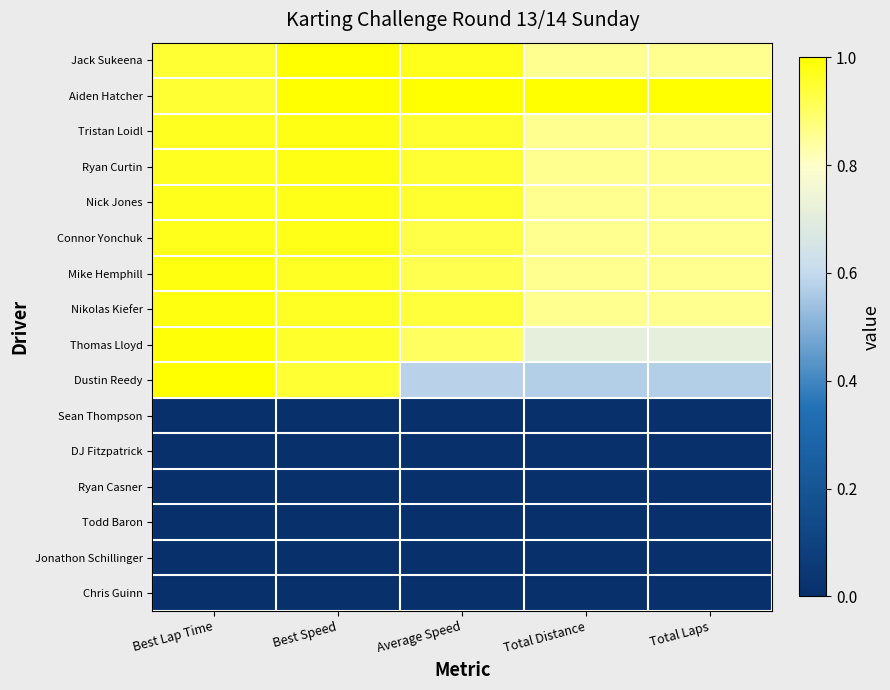

Reading left to right, what are all the values shown in this chart?

Jack Sukeena: Best Lap Time=0.9	Best Speed=1.0	Average Speed=1.0	Total Distance=0.9	Total Laps=0.9
Aiden Hatcher: Best Lap Time=0.9	Best Speed=1.0	Average Speed=1.0	Total Distance=1.0	Total Laps=1.0
Tristan Loidl: Best Lap Time=1.0	Best Speed=1.0	Average Speed=1.0	Total Distance=0.9	Total Laps=0.9
Ryan Curtin: Best Lap Time=1.0	Best Speed=1.0	Average Speed=0.9	Total Distance=0.9	Total Laps=0.9
Nick Jones: Best Lap Time=1.0	Best Speed=1.0	Average Speed=0.9	Total Distance=0.9	Total Laps=0.9
Connor Yonchuk: Best Lap Time=1.0	Best Speed=1.0	Average Speed=0.9	Total Distance=0.9	Total Laps=0.9
Mike Hemphill: Best Lap Time=1.0	Best Speed=1.0	Average Speed=0.9	Total Distance=0.9	Total Laps=0.9
Nikolas Kiefer: Best Lap Time=1.0	Best Speed=1.0	Average Speed=0.9	Total Distance=0.9	Total Laps=0.9
Thomas Lloyd: Best Lap Time=1.0	Best Speed=1.0	Average Speed=0.9	Total Distance=0.7	Total Laps=0.7
Dustin Reedy: Best Lap Time=1.0	Best Speed=0.9	Average Speed=0.6	Total Distance=0.6	Total Laps=0.6
Sean Thompson: Best Lap Time=0.0	Best Speed=0.0	Average Speed=0.0	Total Distance=0.0	Total Laps=0.0
DJ Fitzpatrick: Best Lap Time=0.0	Best Speed=0.0	Average Speed=0.0	Total Distance=0.0	Total Laps=0.0
Ryan Casner: Best Lap Time=0.0	Best Speed=0.0	Average Speed=0.0	Total Distance=0.0	Total Laps=0.0
Todd Baron: Best Lap Time=0.0	Best Speed=0.0	Average Speed=0.0	Total Distance=0.0	Total Laps=0.0
Jonathon Schillinger: Best Lap Time=0.0	Best Speed=0.0	Average Speed=0.0	Total Distance=0.0	Total Laps=0.0
Chris Guinn: Best Lap Time=0.0	Best Speed=0.0	Average Speed=0.0	Total Distance=0.0	Total Laps=0.0